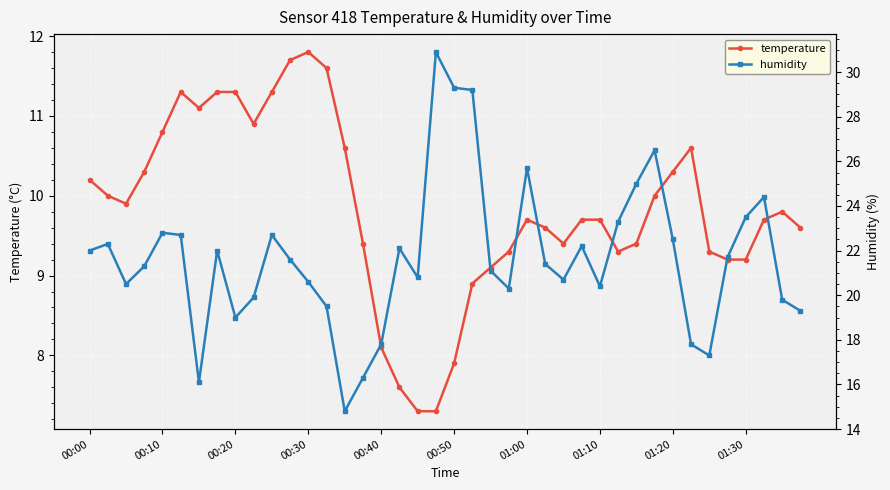

Where does the temperature series first go above 9?

00:00